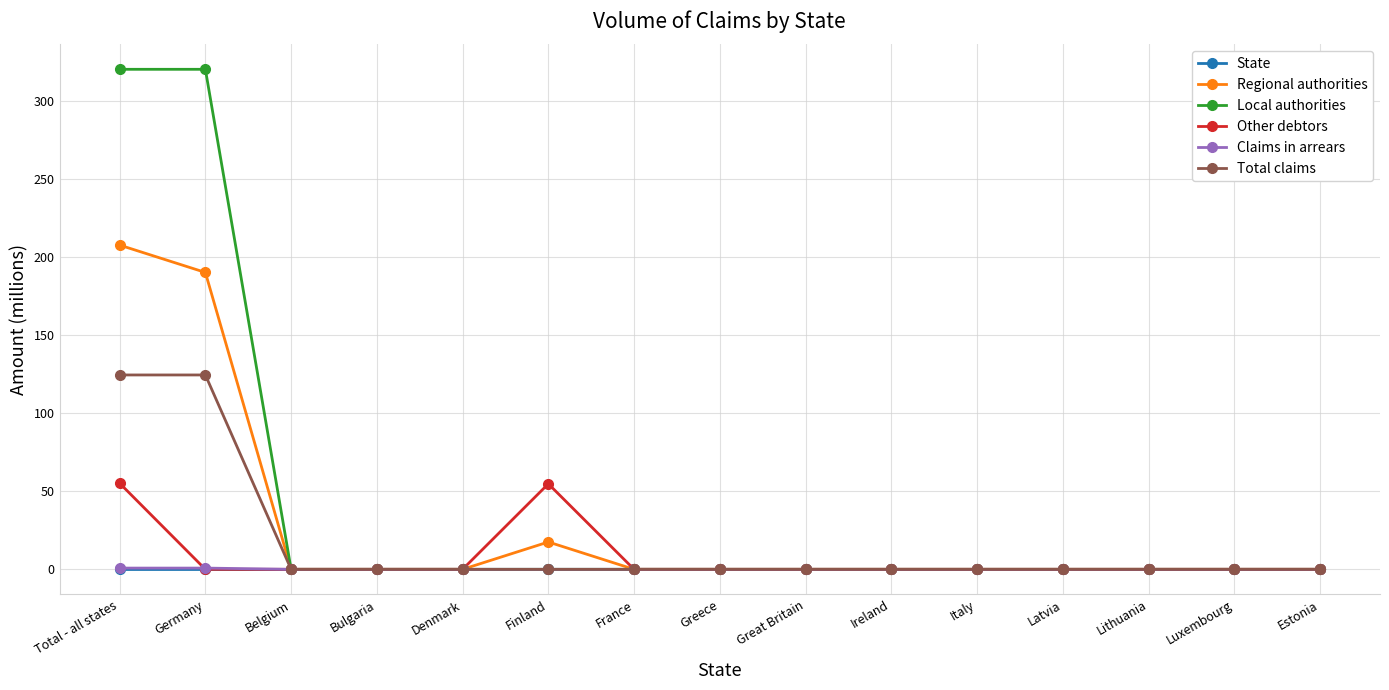

What is the label of the 13th point from the right?

Belgium